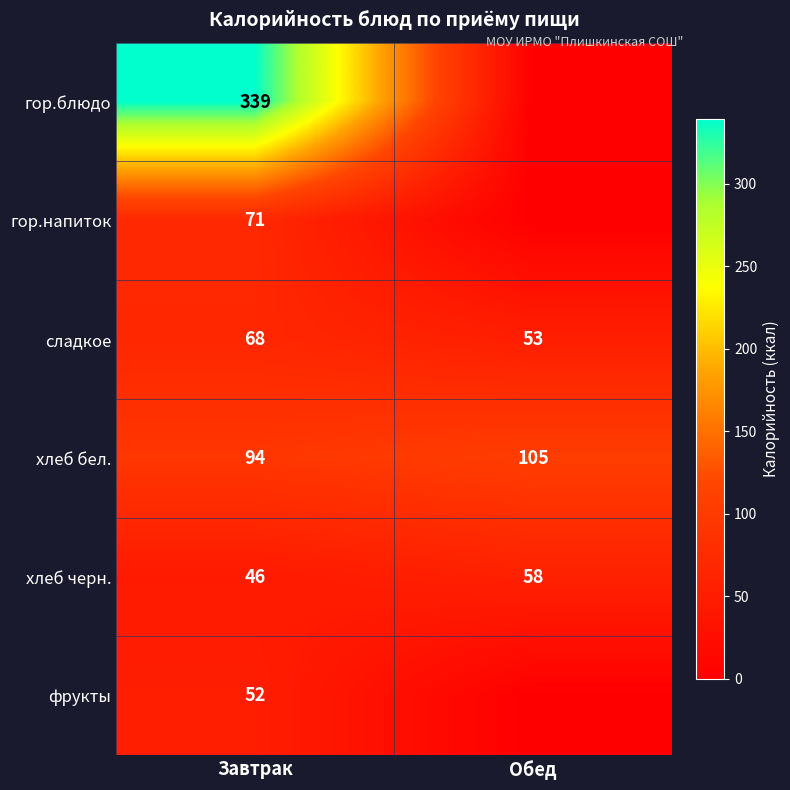

At which category does the chart reach its peak across all series?

Завтрак